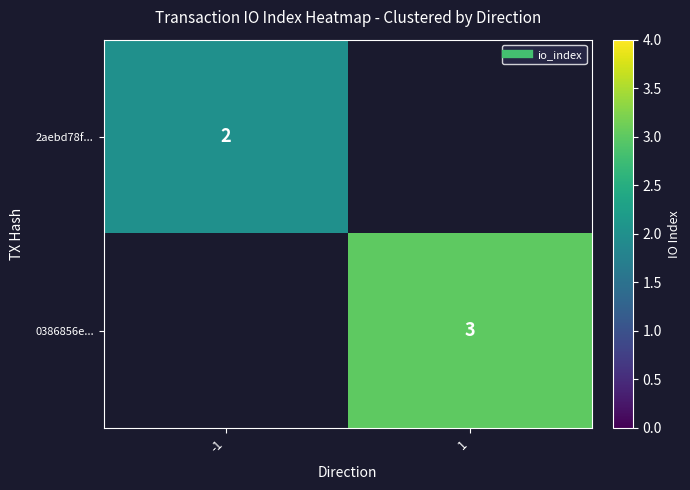

Between -1 and 1, which is larger?

1